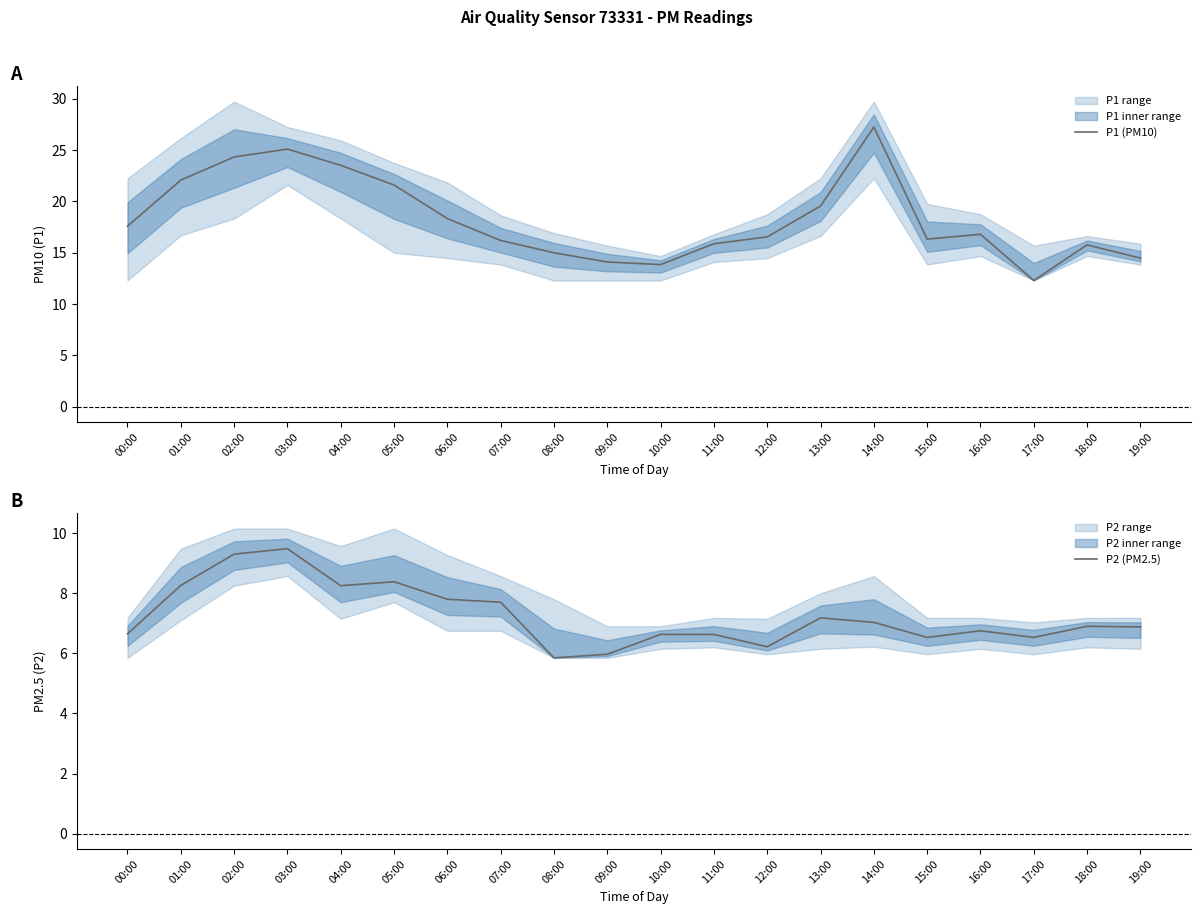

Which category has the highest value in the P2 (PM2.5) series?

03:00